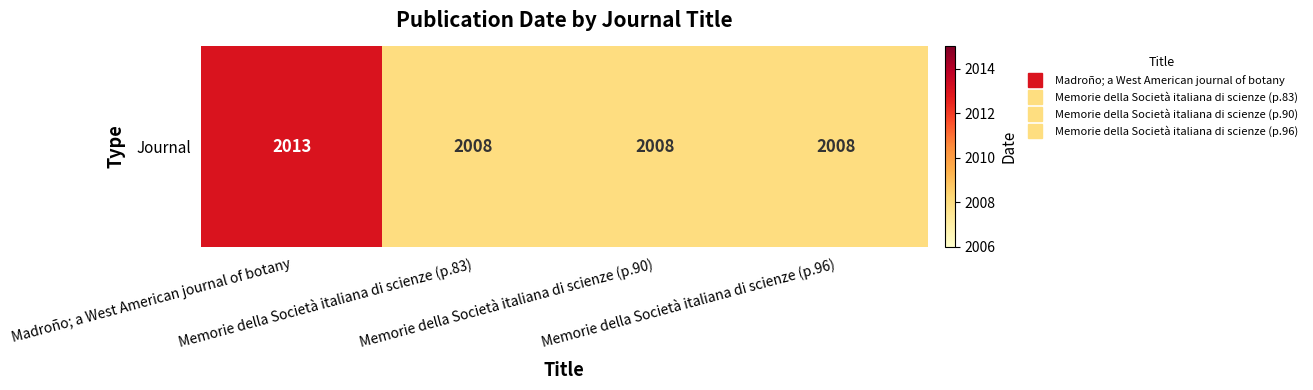

Approximately how many times larger is the value at Memorie della Società italiana di scienze (p.90) compared to Memorie della Società italiana di scienze (p.96)?

1.0